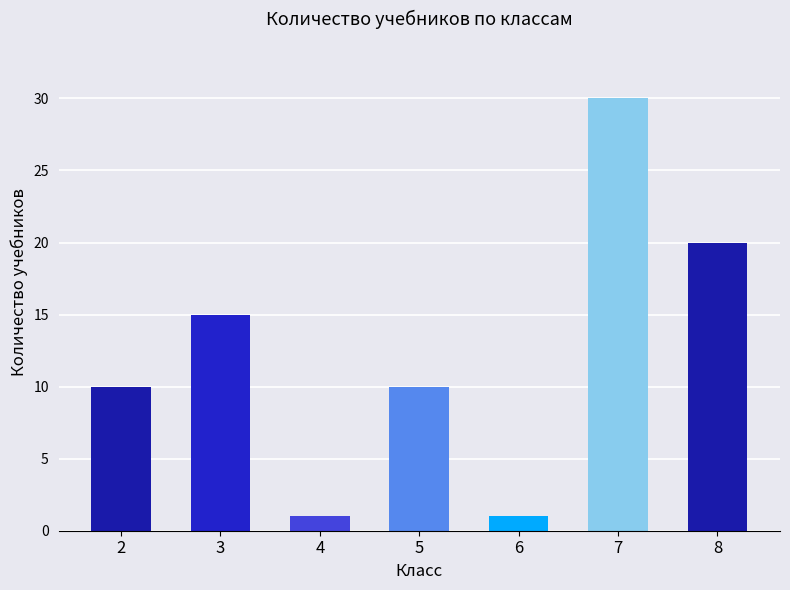

What is the average value?

12